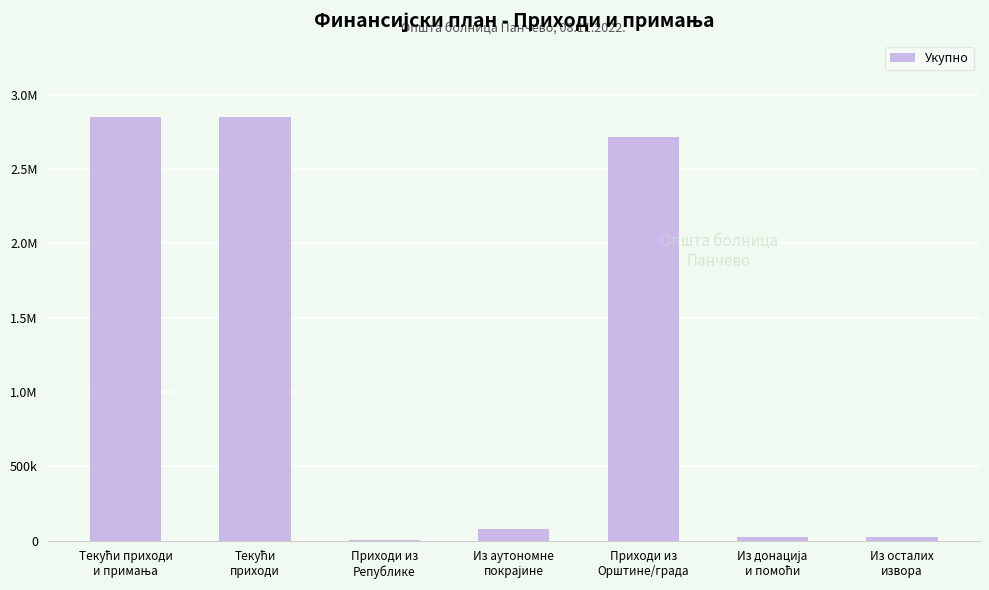

At which category does the chart reach its peak across all series?

Текући приходи
и примања